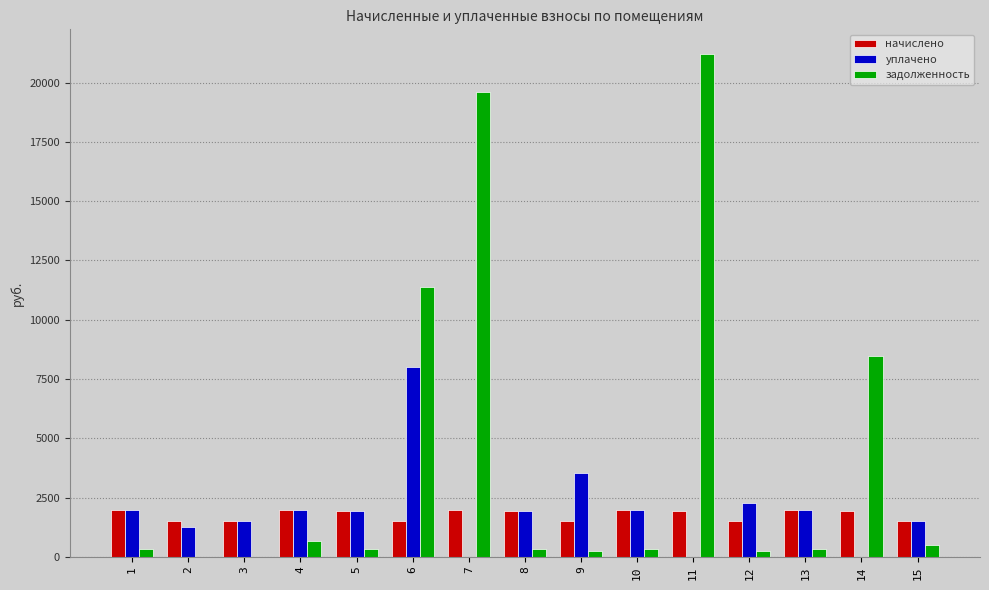

Which series has the largest total across all categories?

задолженность